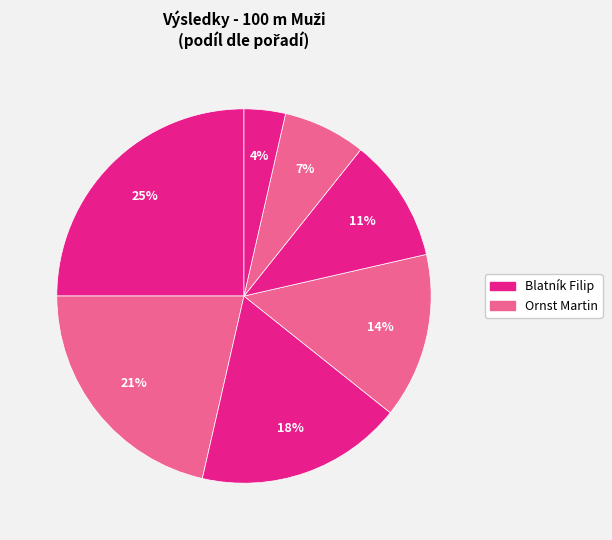

Count the number of slices in the pie.

7